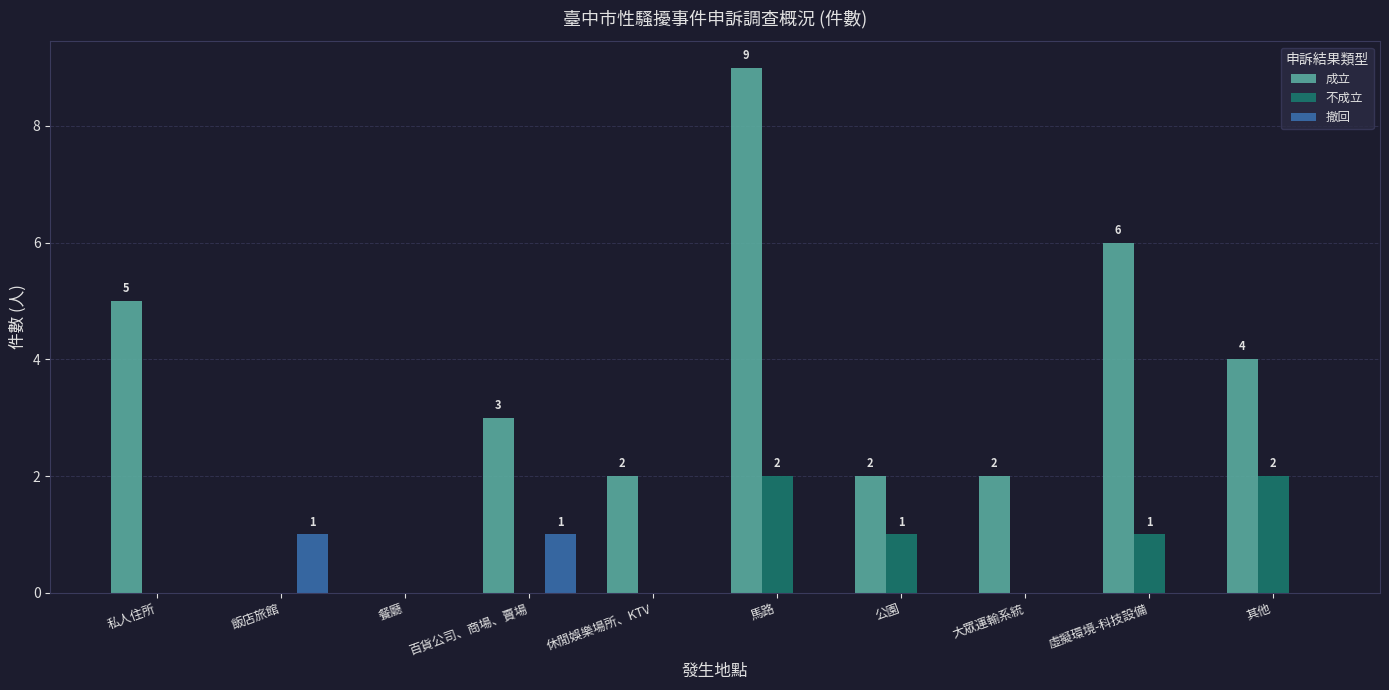

How many series are shown in this chart?

3